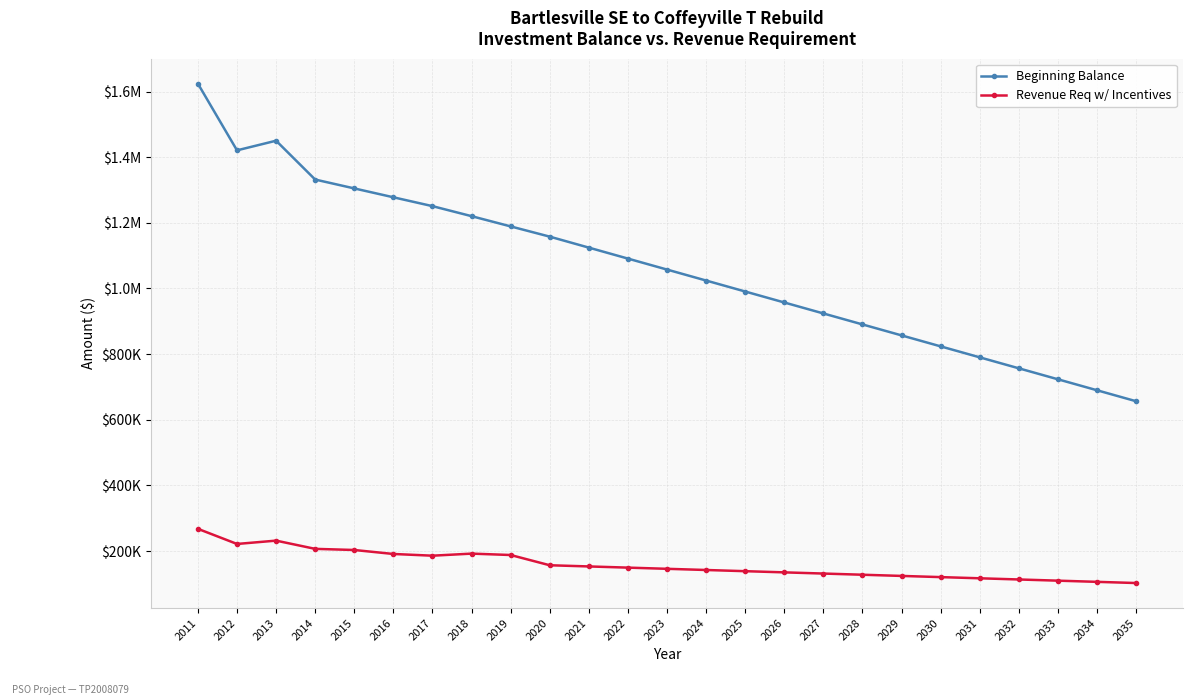

True or false: Beginning Balance and Revenue Req w/ Incentives cross at least once.

False